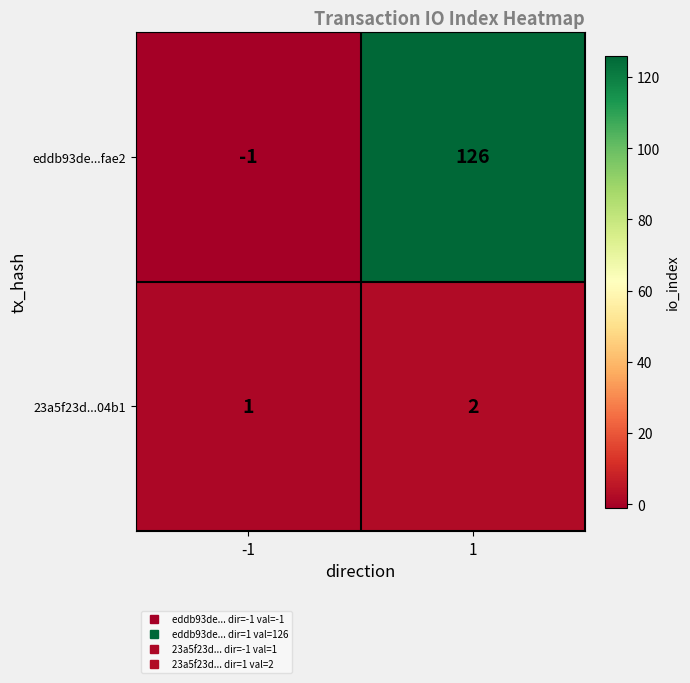

Reading left to right, transcribe all the data shown in this chart.

eddb93de...fae2: -1	126
23a5f23d...04b1: 1	2